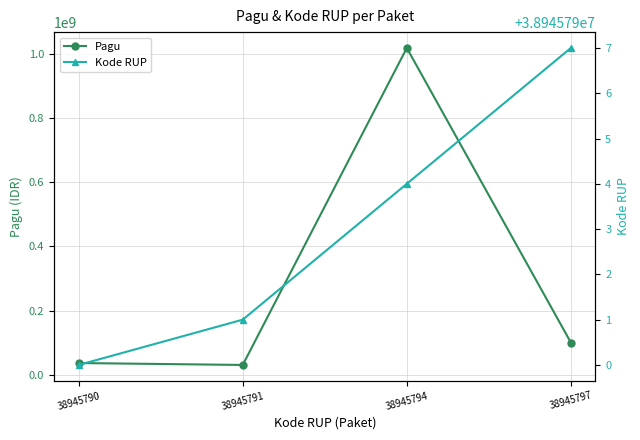

At which label does Pagu first exceed 100000000?

38945794